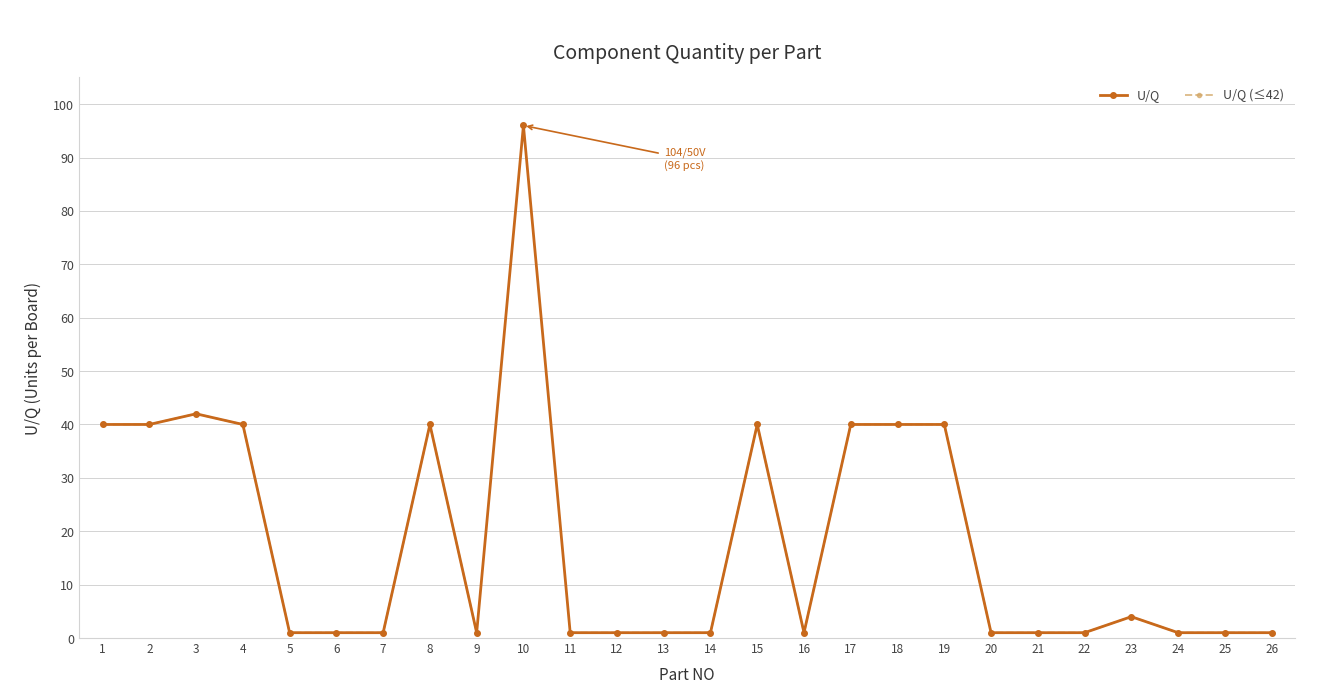

Rank the categories by U/Q (≤42) value from highest to lowest.

3, 1, 2, 4, 8, 10, 15, 17, 18, 19, 23, 5, 6, 7, 9, 11, 12, 13, 14, 16, 20, 21, 22, 24, 25, 26